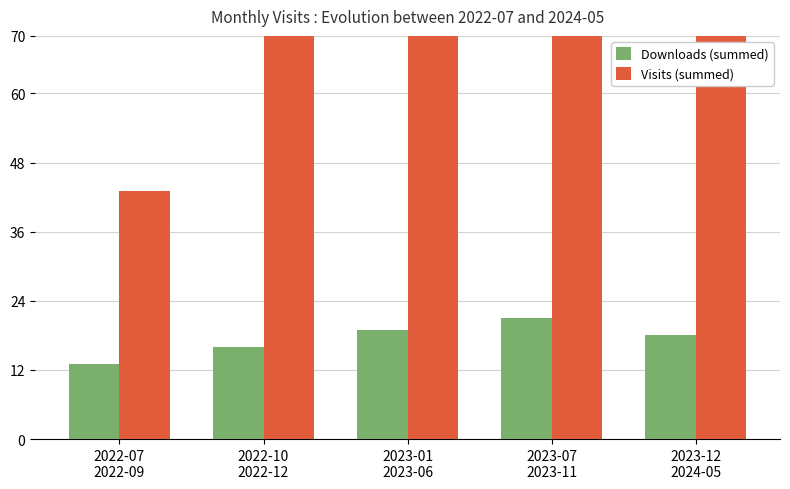

Reading left to right, transcribe all the data shown in this chart.

Downloads (summed): 13	16	19	21	18
Visits (summed): 43	116	77	128	251